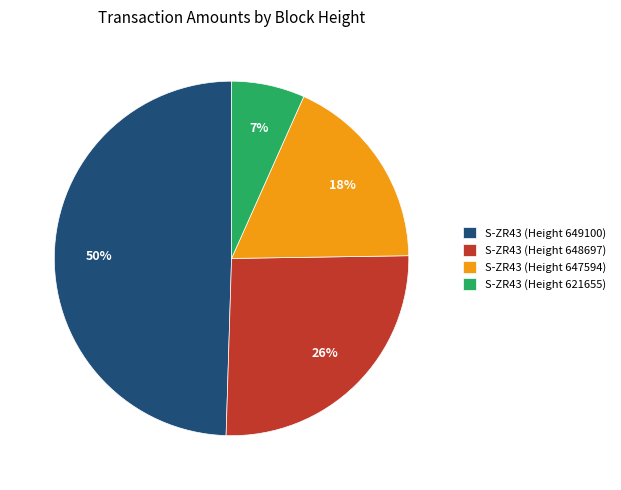

How many slices are in this pie chart?

4